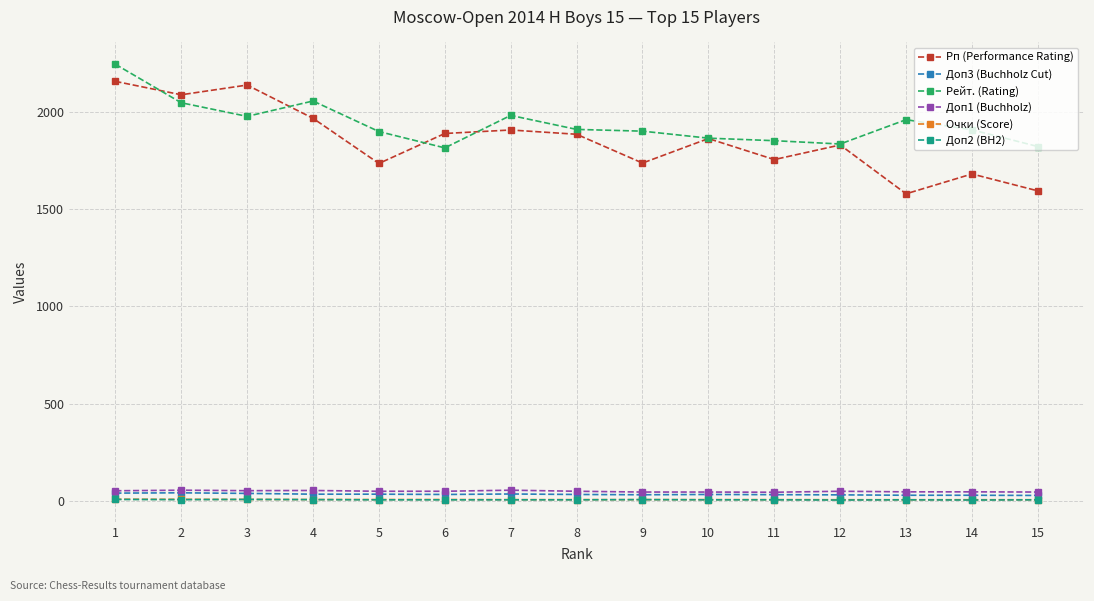

What is the value of the Доп1 (Buchholz) point at the 4th from the left?

53.0